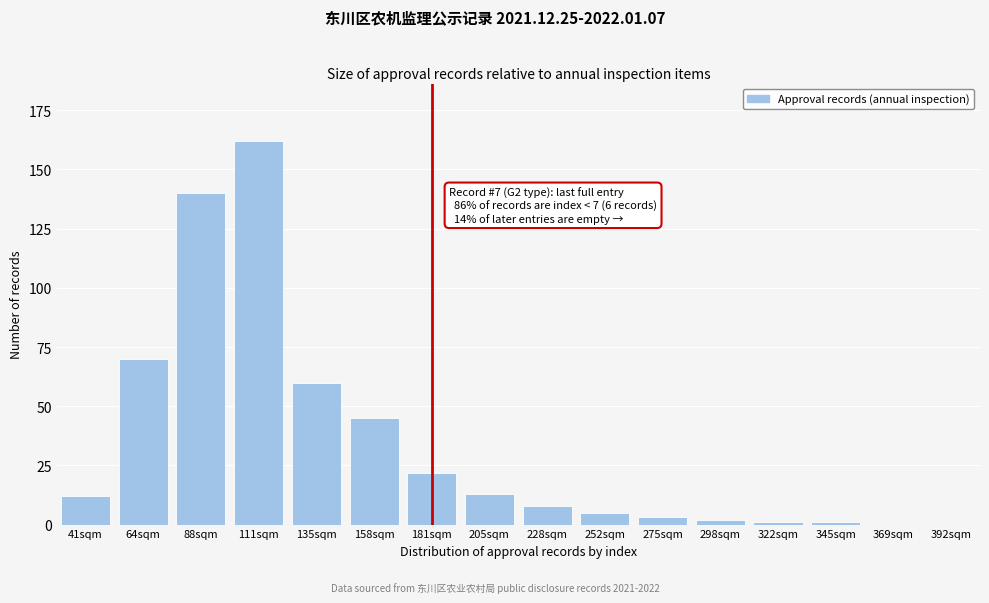

Reading left to right, what are all the values shown in this chart?

41sqm=12	64sqm=70	88sqm=140	111sqm=162	135sqm=60	158sqm=45	181sqm=22	205sqm=13	228sqm=8	252sqm=5	275sqm=3	298sqm=2	322sqm=1	345sqm=1	369sqm=0	392sqm=0